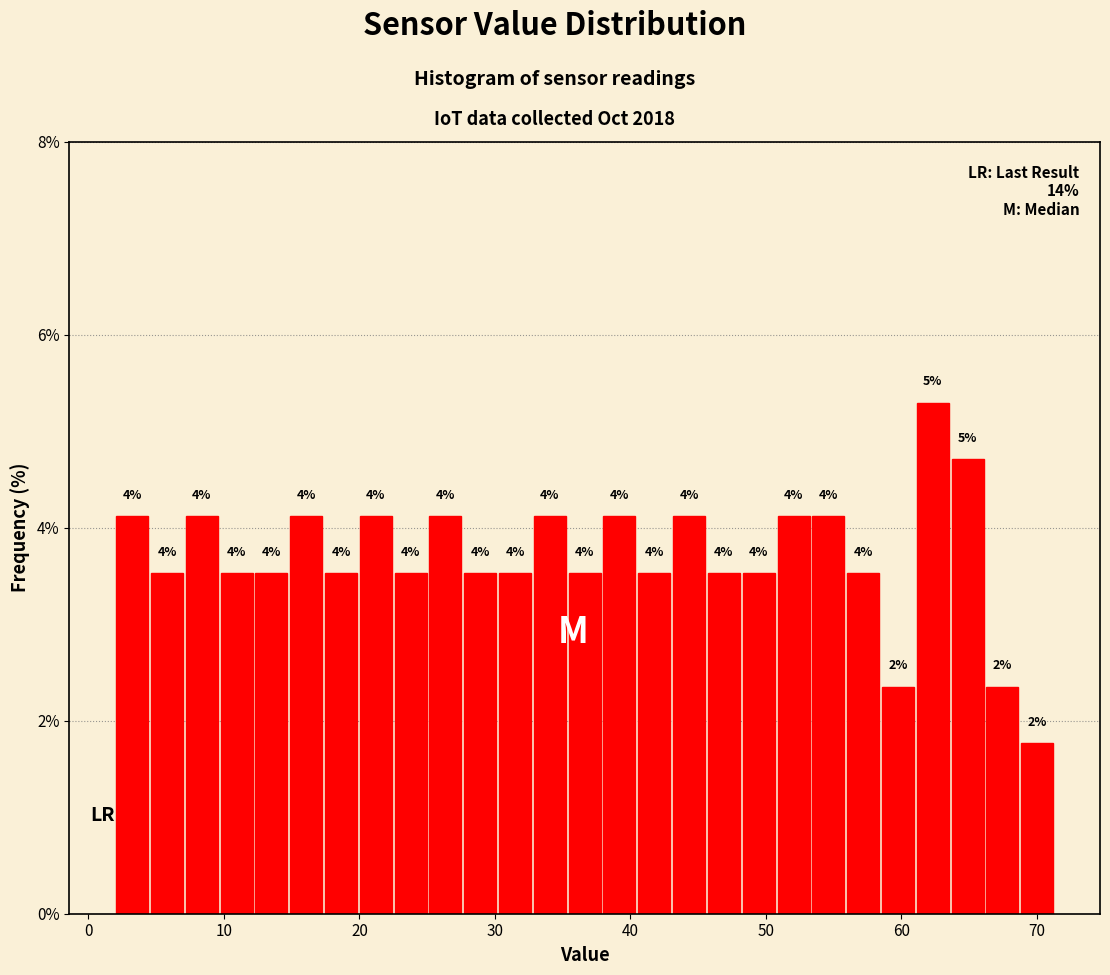

Around what value on the x-axis is the tallest bar? Give the approximate position of its centre, as read against the axis.

62